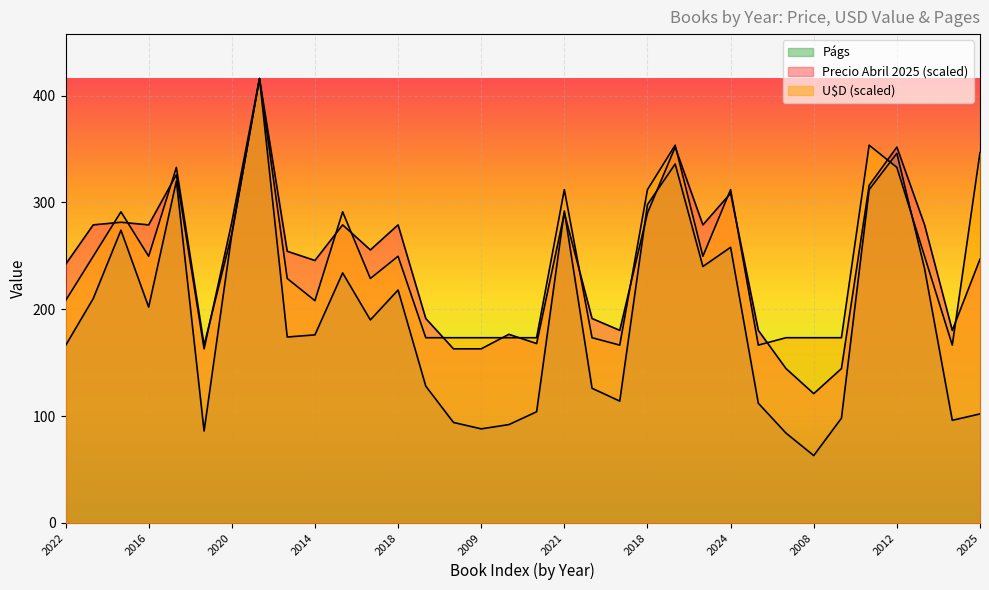

What is the difference between the maximum and minimum values in the Precio Abril 2025 series?

295.0